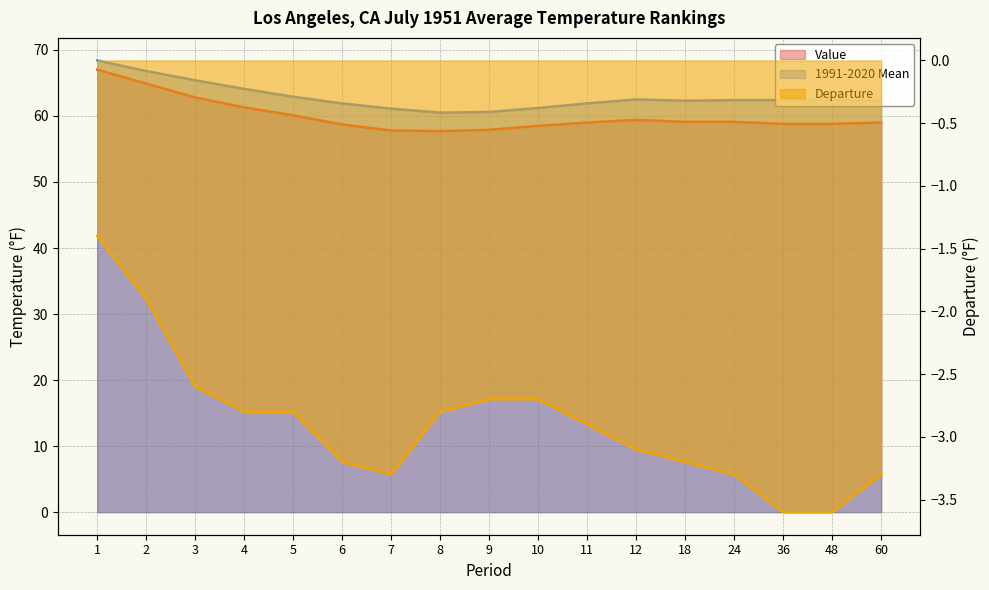

The value of 1991-2020 Mean at 8 is 60.5. True or false?

True